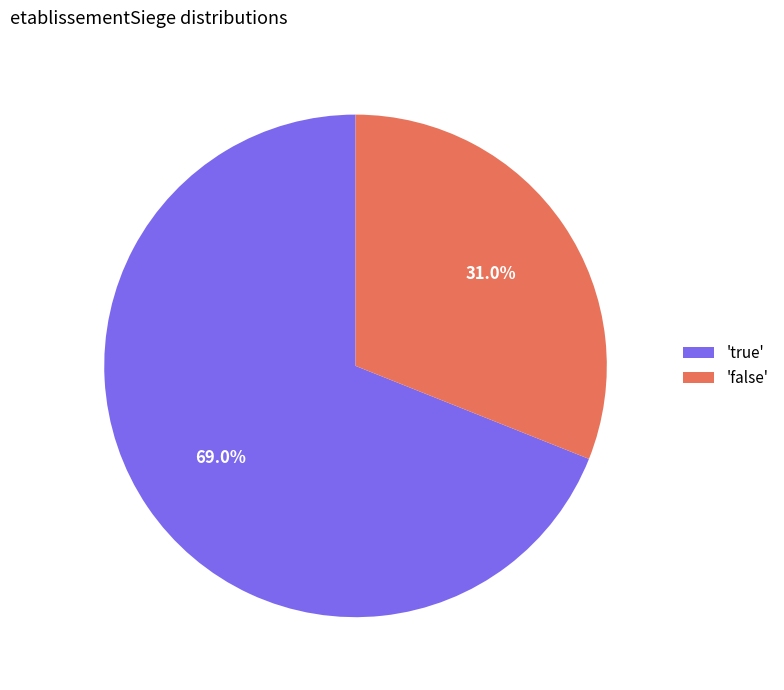

To the nearest percent, what is the difference between the largest and smallest slice percentages?

38%